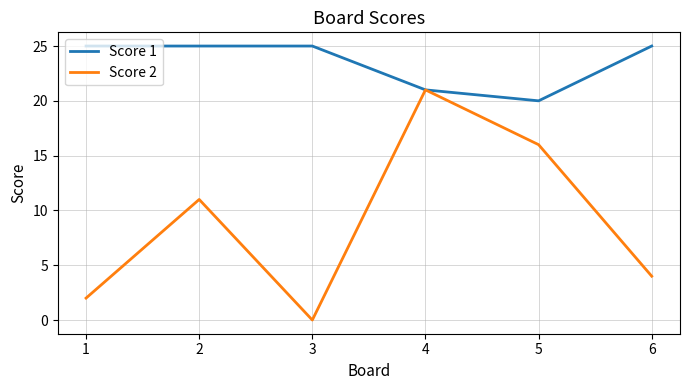

What is the total value across all series at 5?

36